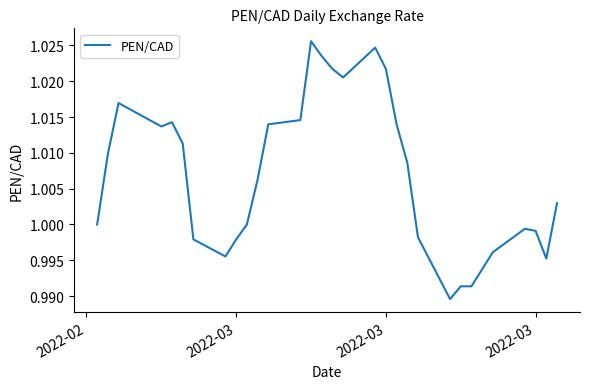

Is this an area chart (filled region under the line)?

No